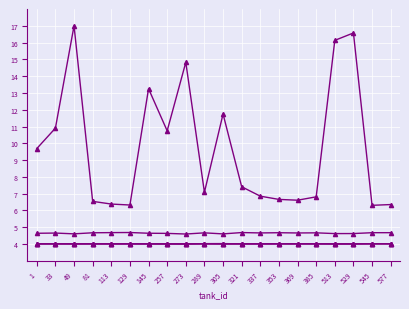

Reading left to right, extract all data points from this chart.

dmg: 1=9.7	33=10.9	49=17.0	81=6.5	113=6.4	129=6.3	145=13.3	257=10.7	273=14.8	289=7.1	305=11.7	321=7.4	337=6.9	353=6.7	369=6.6	385=6.8	513=16.1	529=16.6	545=6.3	577=6.4
win: 1=4.6	33=4.7	49=4.6	81=4.7	113=4.7	129=4.7	145=4.6	257=4.6	273=4.6	289=4.7	305=4.6	321=4.7	337=4.7	353=4.7	369=4.7	385=4.7	513=4.6	529=4.6	545=4.7	577=4.7
frg: 1=4.0	33=4.0	49=4.0	81=4.0	113=4.0	129=4.0	145=4.0	257=4.0	273=4.0	289=4.0	305=4.0	321=4.0	337=4.0	353=4.0	369=4.0	385=4.0	513=4.0	529=4.0	545=4.0	577=4.0
spo: 1=4.0	33=4.0	49=4.0	81=4.0	113=4.0	129=4.0	145=4.0	257=4.0	273=4.0	289=4.0	305=4.0	321=4.0	337=4.0	353=4.0	369=4.0	385=4.0	513=4.0	529=4.0	545=4.0	577=4.0
def: 1=4.0	33=4.0	49=4.0	81=4.0	113=4.0	129=4.0	145=4.0	257=4.0	273=4.0	289=4.0	305=4.0	321=4.0	337=4.0	353=4.0	369=4.0	385=4.0	513=4.0	529=4.0	545=4.0	577=4.0